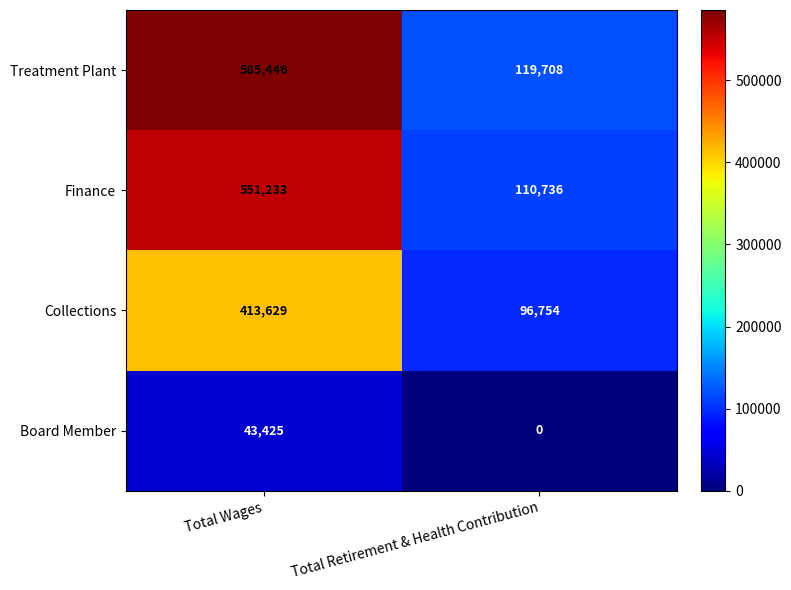

Is it true that Finance equals 914111 at Total Wages?

False